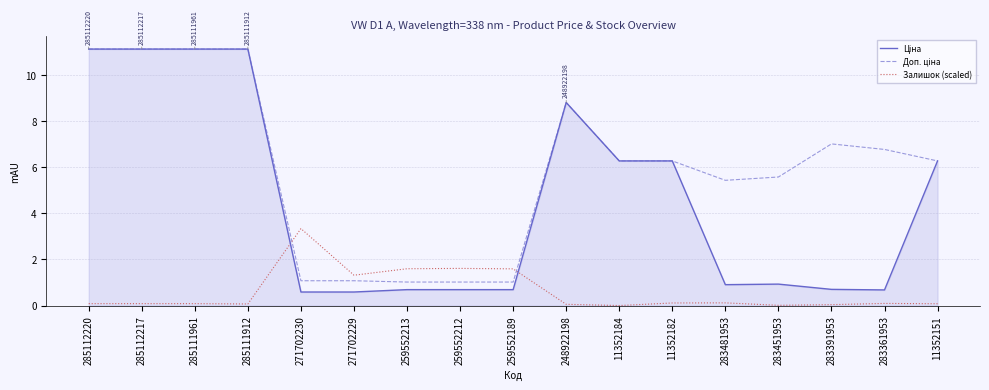

What is the total value across all series at 285112220?

22.3